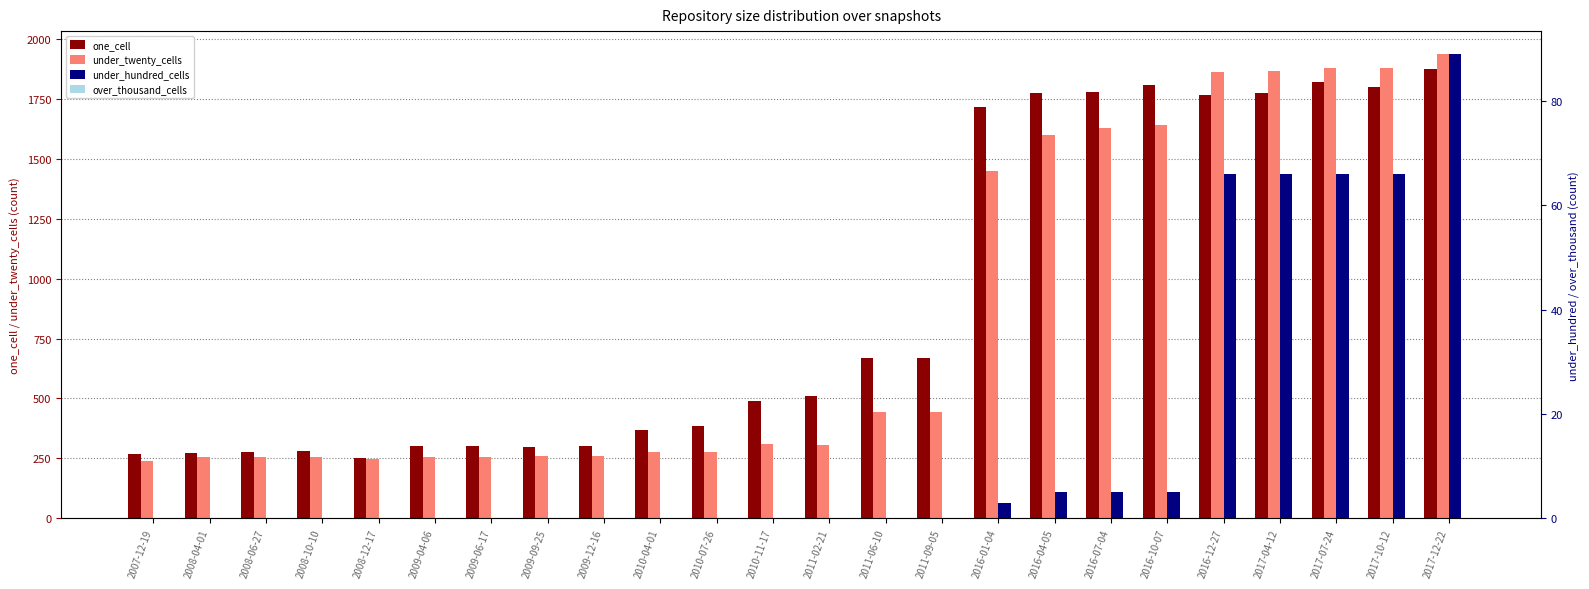

What is the total value across all series at 2016-10-07?

3454